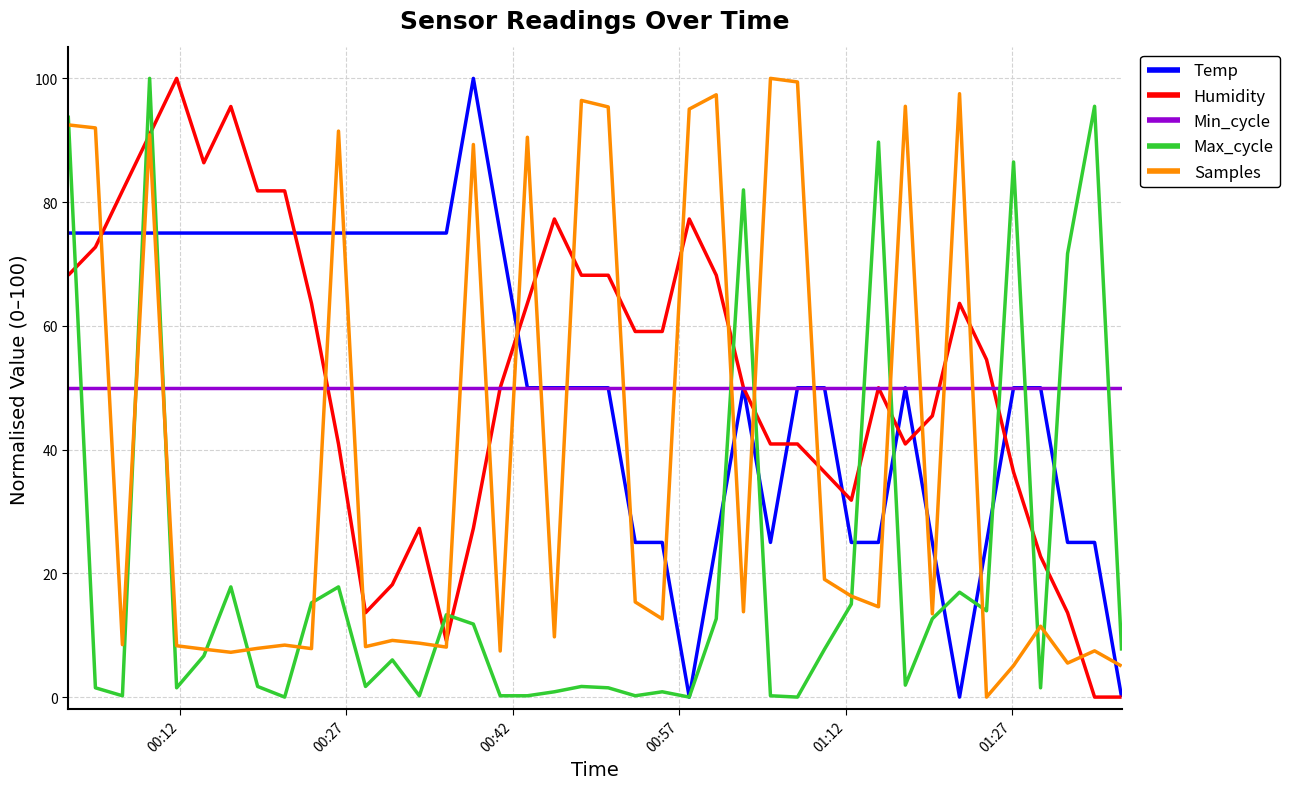

What is the highest value of the Humidity series?

100.0